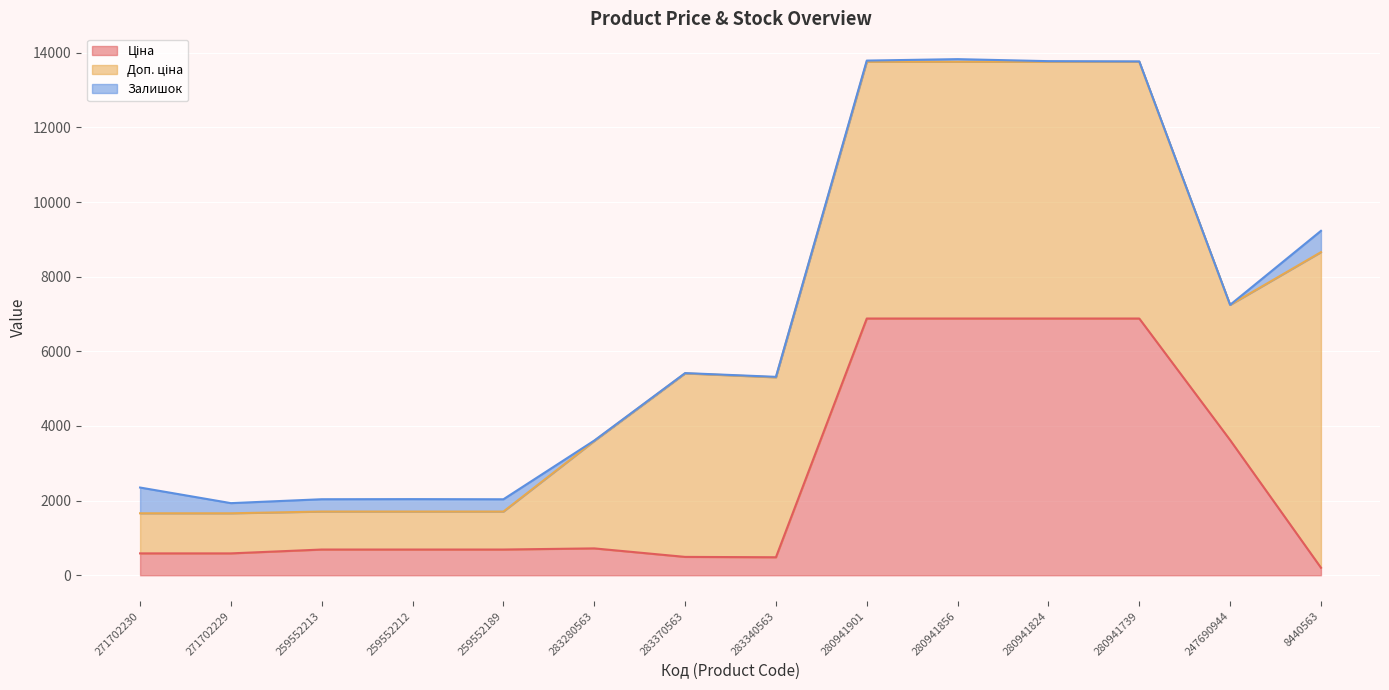

Is it true that Залишок equals 20.7 at 283340563?

False